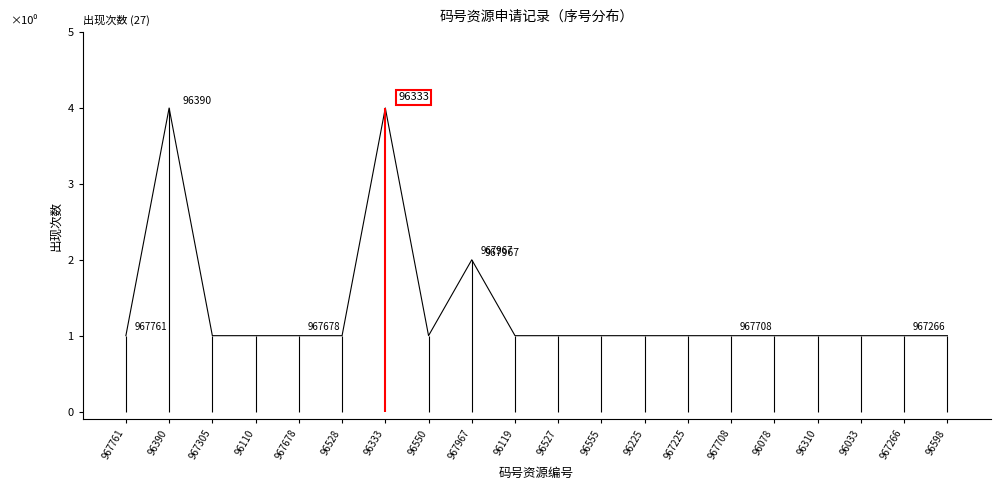

Which label corresponds to the largest value in the chart?

96390